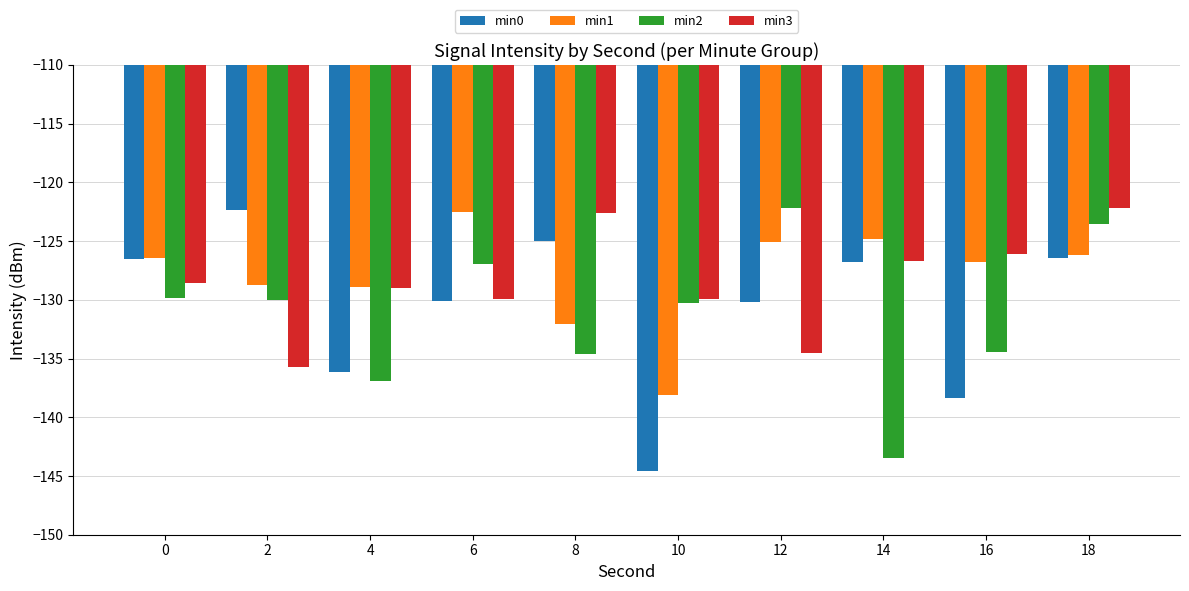

Rank the series by their average value, from lowest to highest.

min2, min0, min3, min1